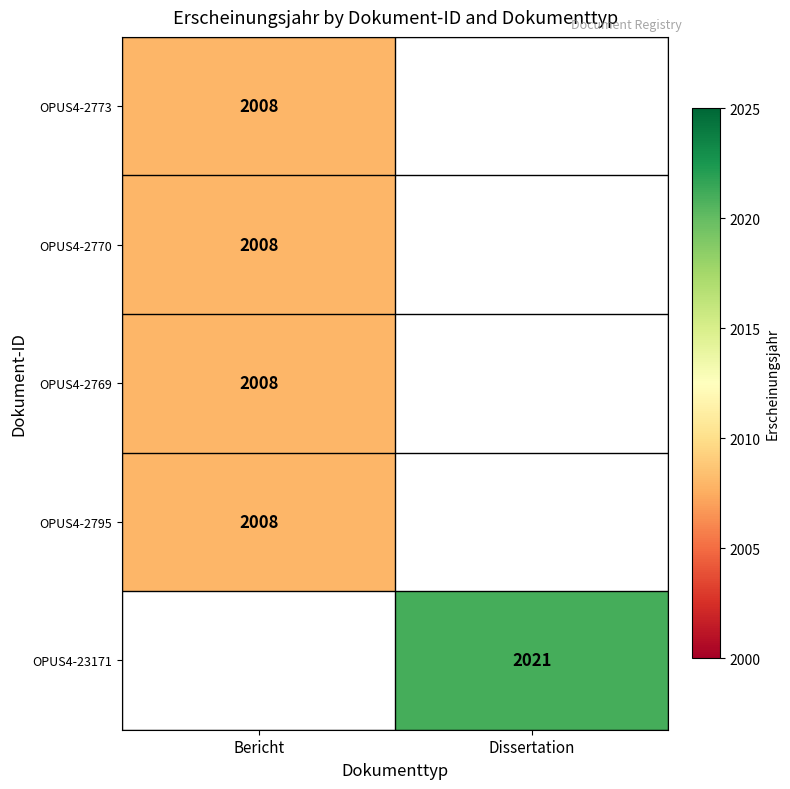

True or false: OPUS4-23171 has a value of 2021 at Dissertation.

True